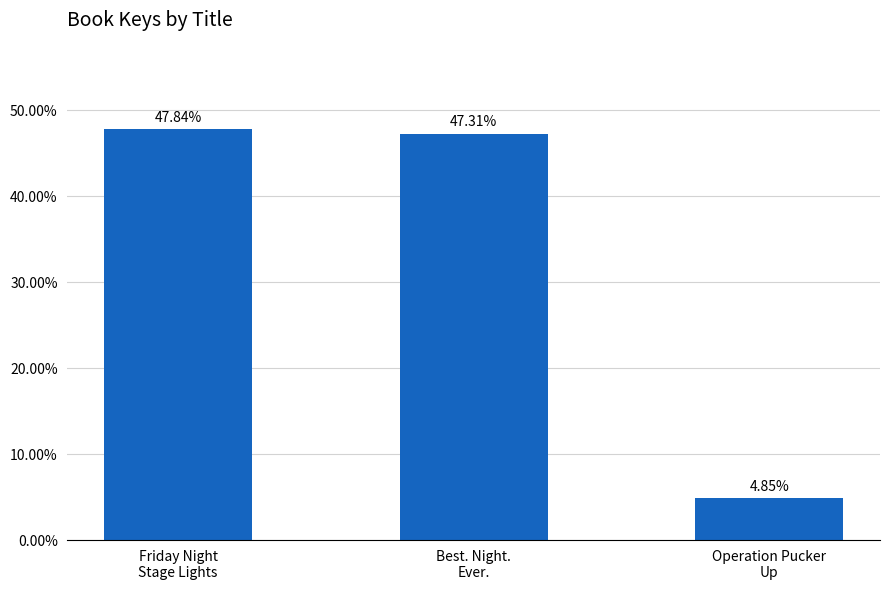

What is the difference between the second highest and minimum values?

0.4